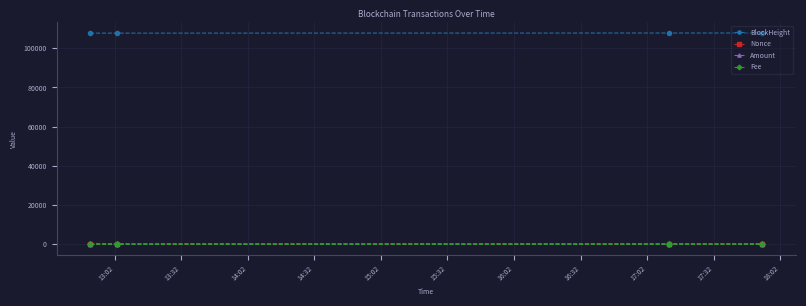

True or false: BlockHeight and Fee cross at least once.

False